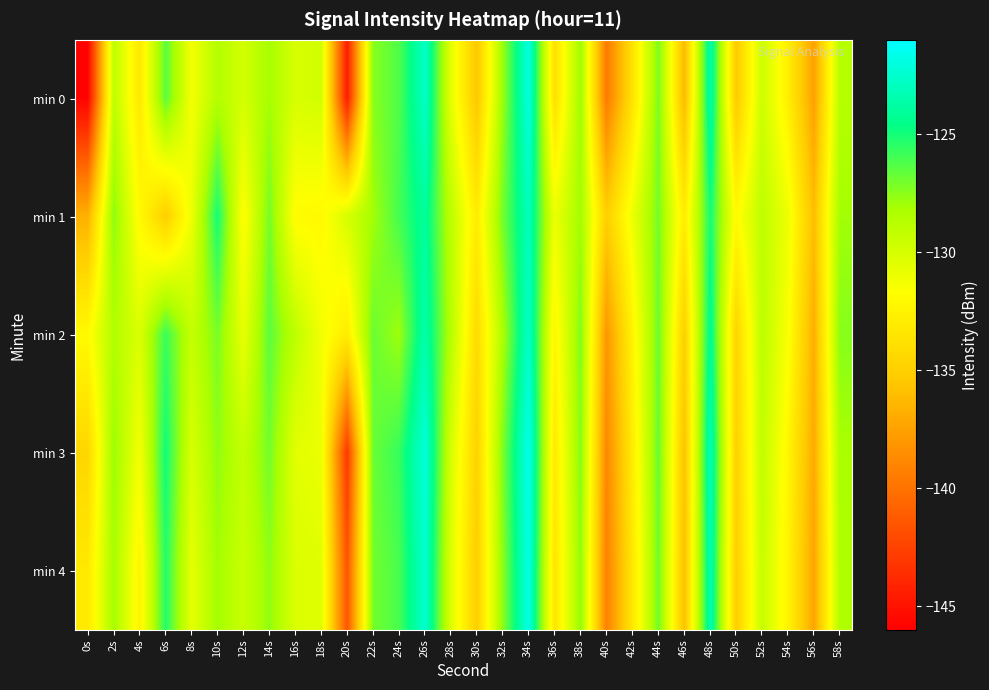

Which series has the widest spread of values?

min 0